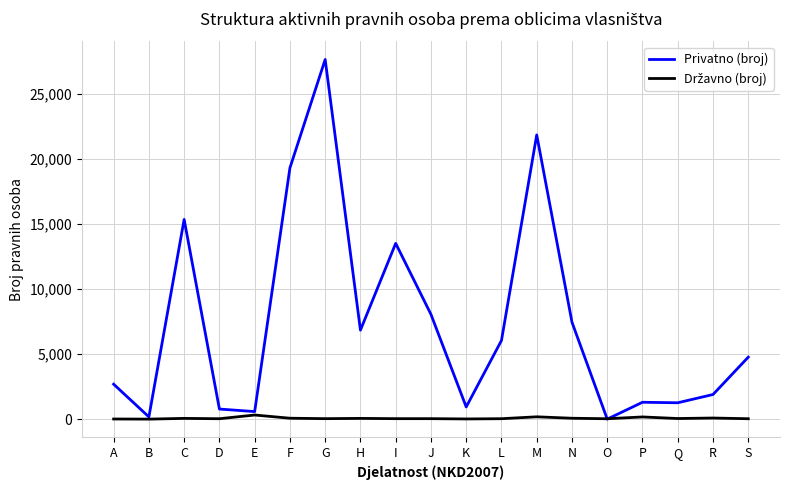

Is it true that Privatno (broj) equals 11495 at G?

False